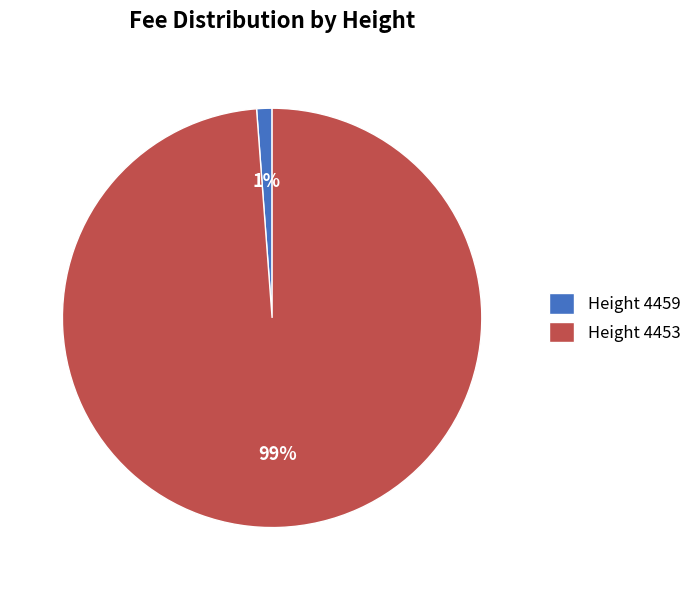

Combined, do Height 4459 and Height 4453 account for over 50%?

Yes